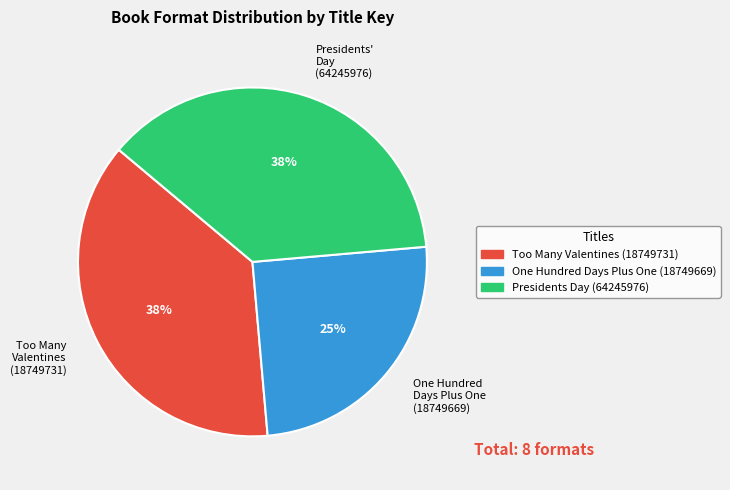

Does any single category account for the majority?

No